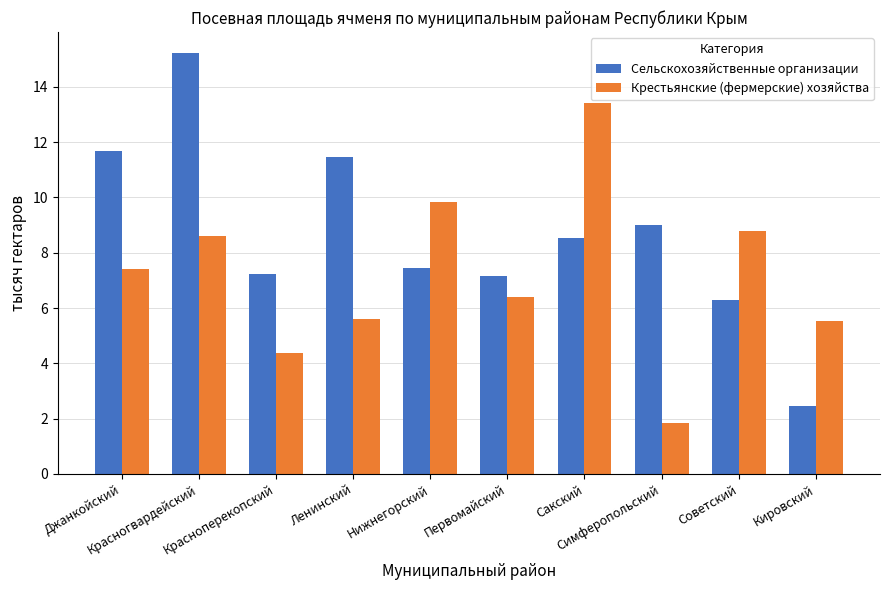

Where does the Сельскохозяйственные организации series first go above 8?

Джанкойский